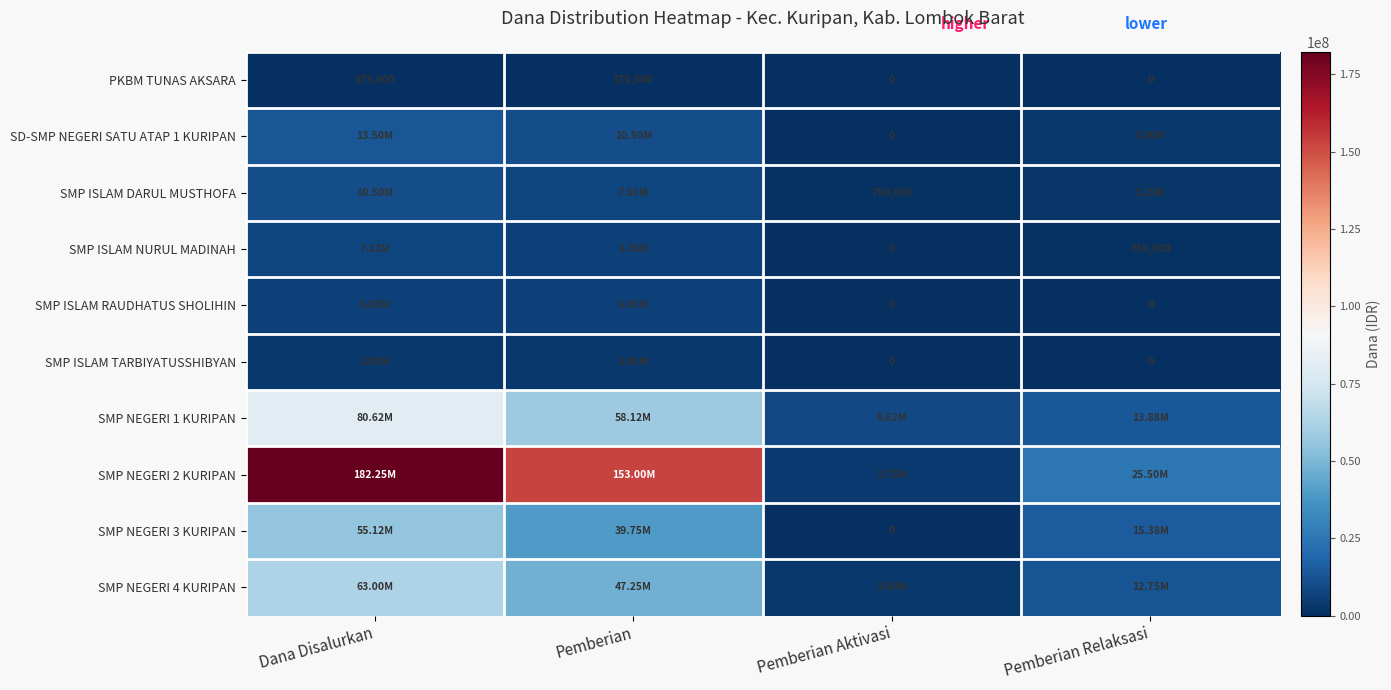

The value of SMP ISLAM RAUDHATUS SHOLIHIN at Pemberian is 6000000. True or false?

True